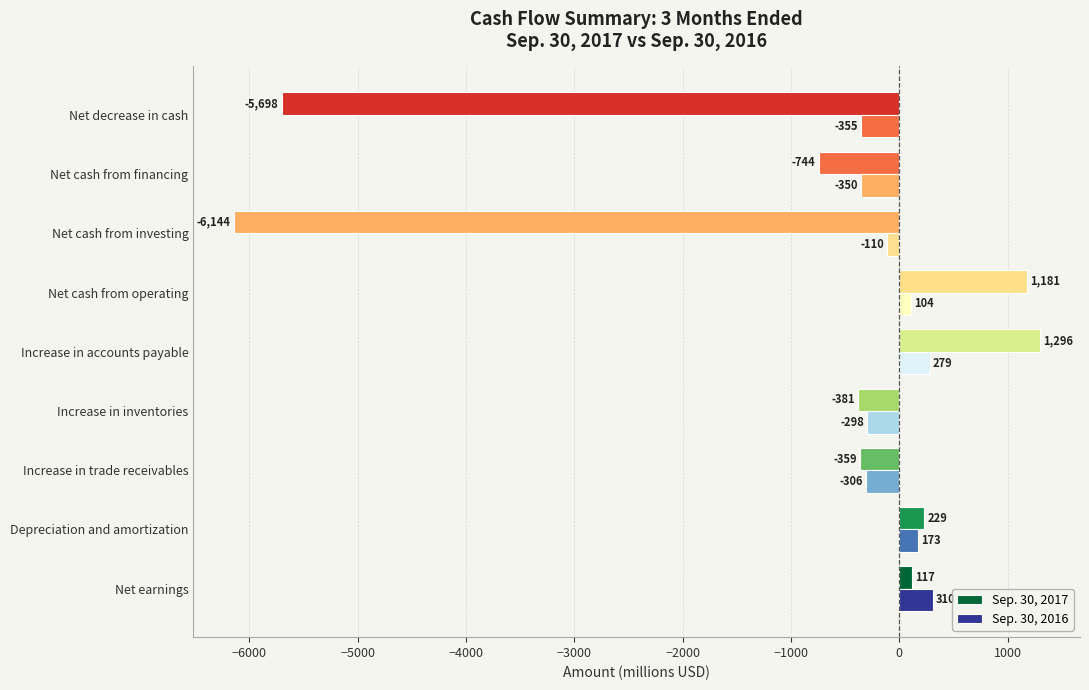

List the series in order of their overall mean, highest first.

Sep. 30, 2016, Sep. 30, 2017